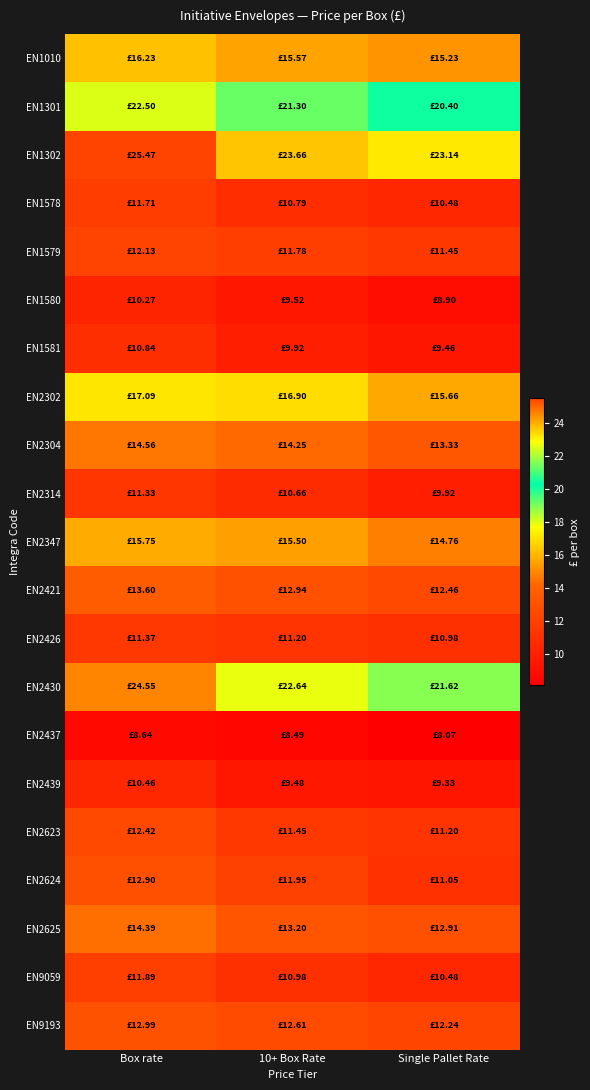

List the series in order of their peak value, lowest first.

EN2437, EN1580, EN2439, EN1581, EN2314, EN2426, EN1578, EN9059, EN1579, EN2623, EN2624, EN9193, EN2421, EN2625, EN2304, EN2347, EN1010, EN2302, EN1301, EN2430, EN1302